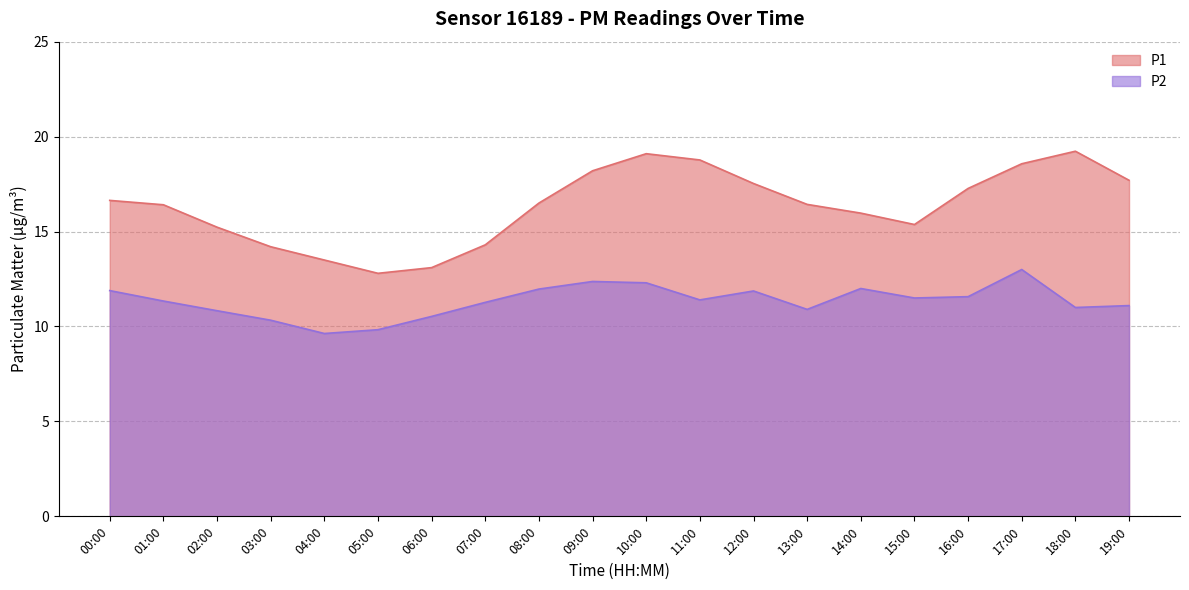

True or false: P2 and P1 intersect in this chart.

False